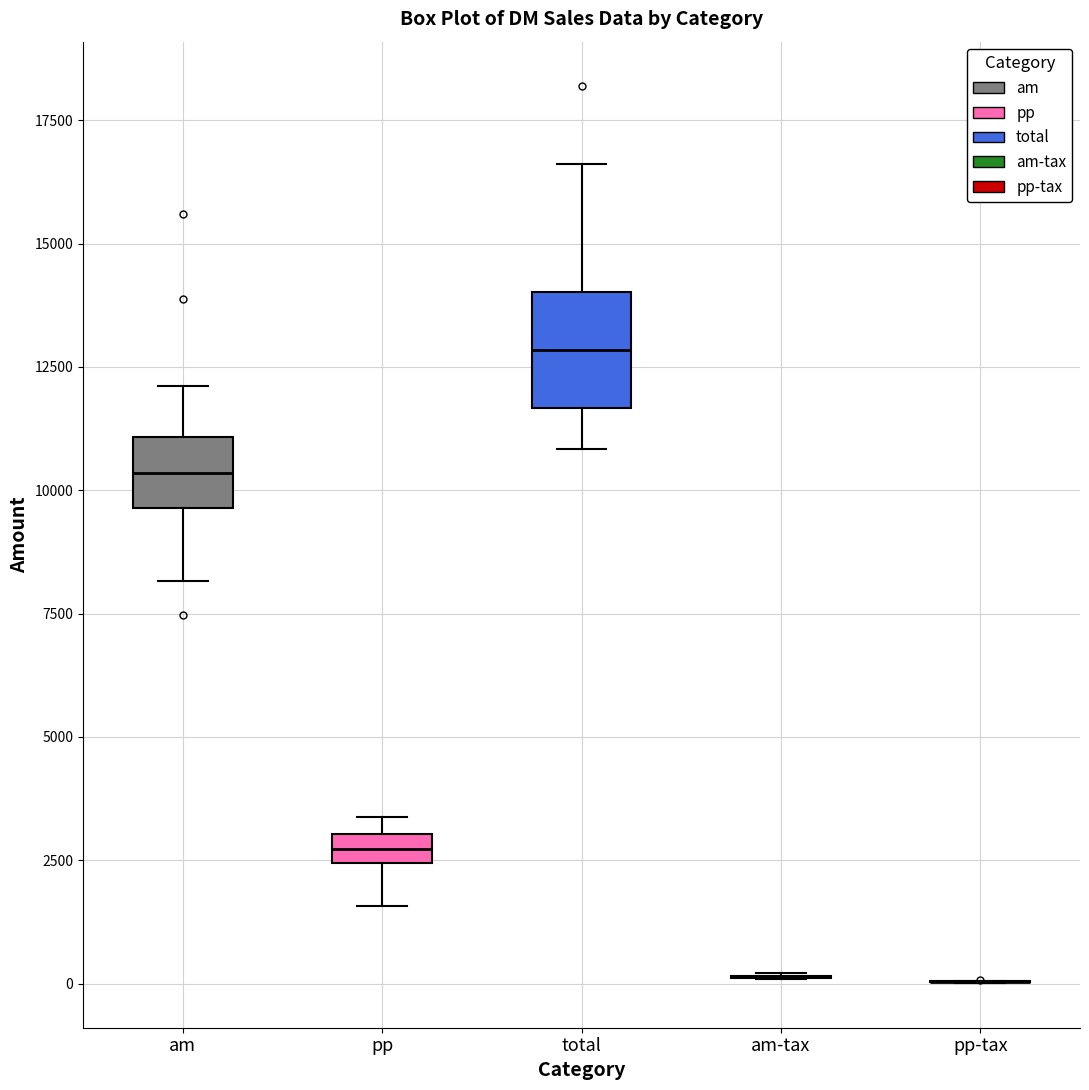

Where is the lower edge of the box for total on the y-axis? The values are not printed on the chart, so give them approximately, as read against the axis.

11500